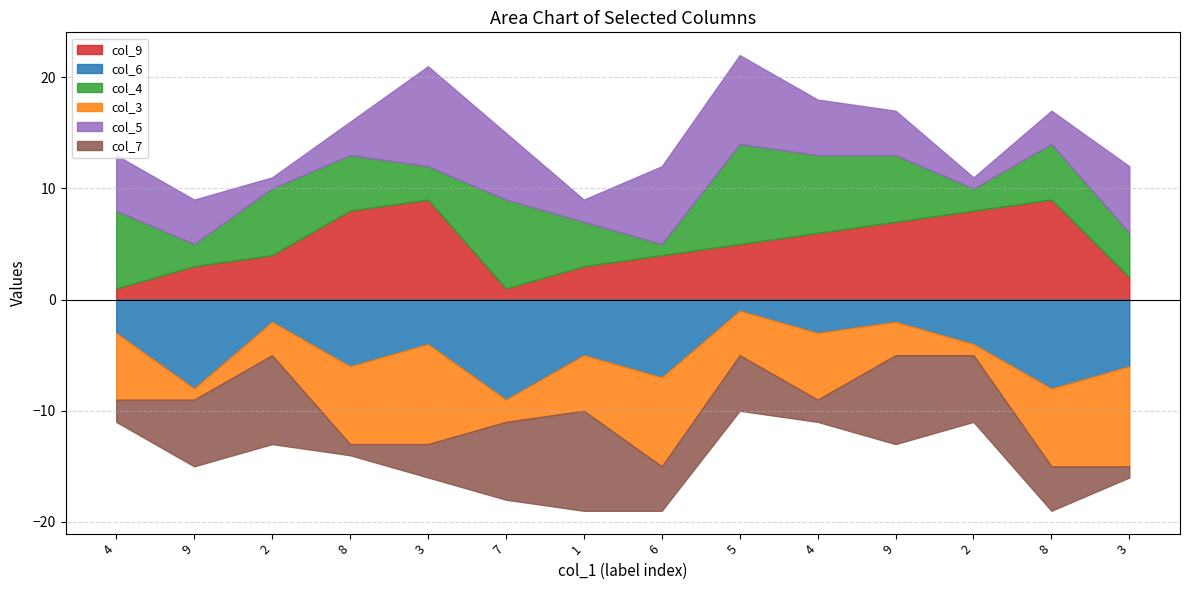

What is the label of the 7th point from the right?

6